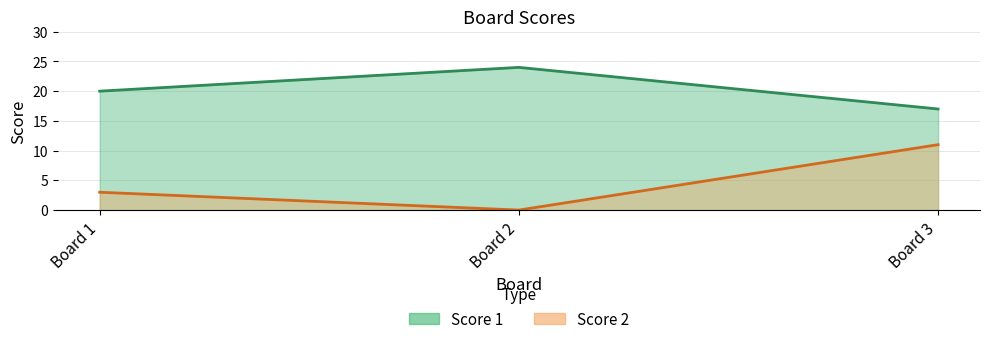

What is the difference between the maximum and second lowest values in the Score 1 series?

4